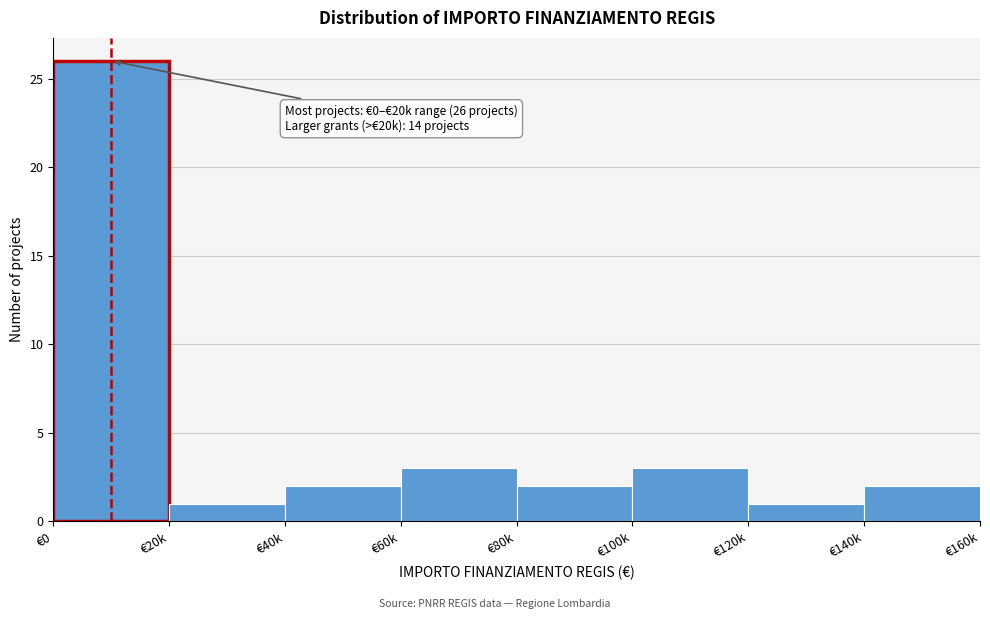

Reading right to left, what are all the values shown in this chart?

€140k=2	€120k=1	€100k=3	€80k=2	€60k=3	€40k=2	€20k=1	€0=26